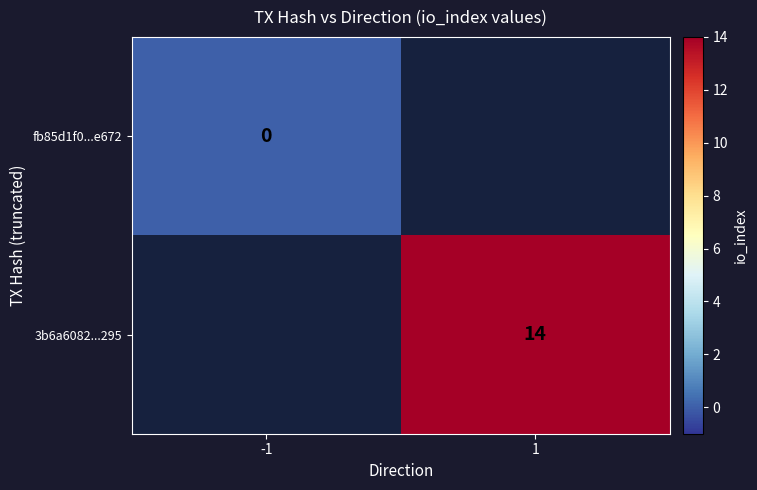

Which label corresponds to the smallest value in the chart?

-1